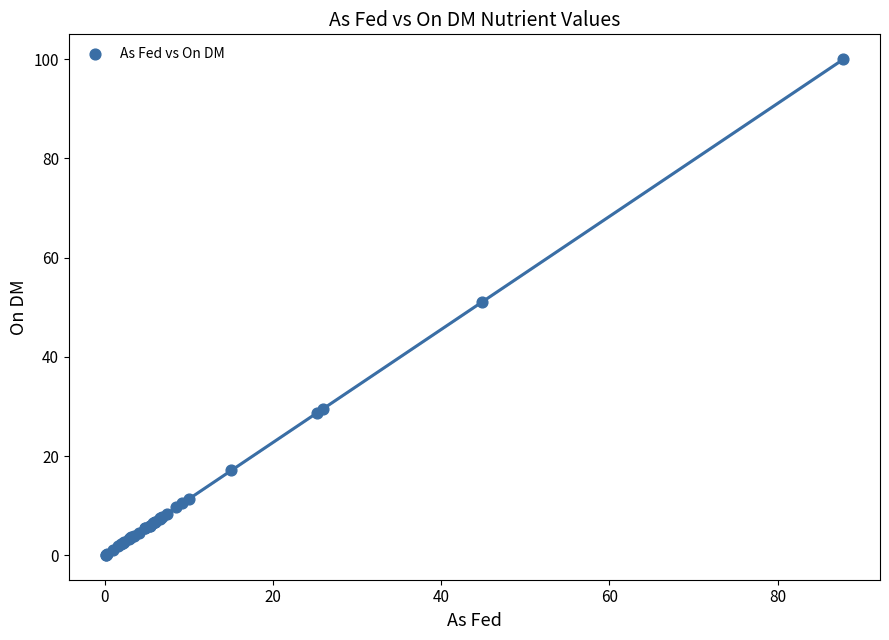

What Y value in the scatter plot is closest to 50?

51.1